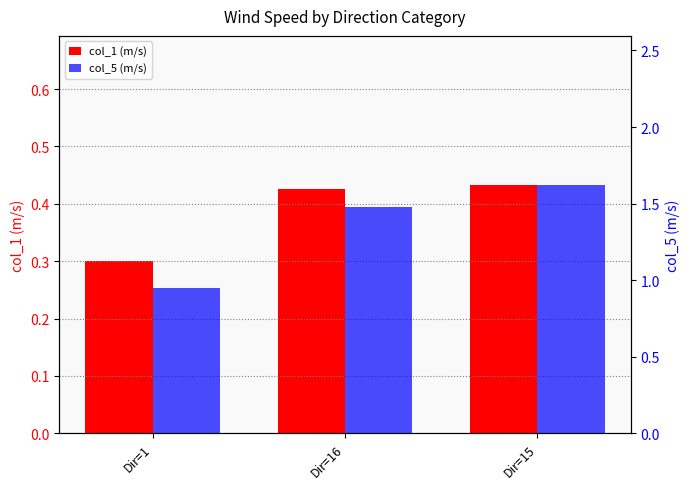

Is it true that col_1 equals 0.2 at Dir=15?

False